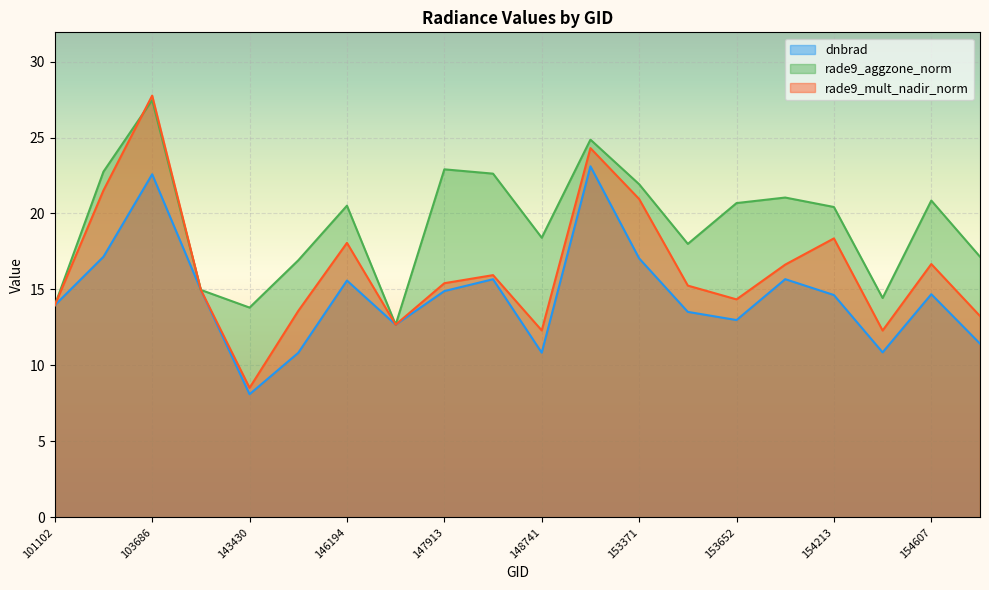

True or false: rade9_aggzone_norm and rade9_mult_nadir_norm intersect in this chart.

True